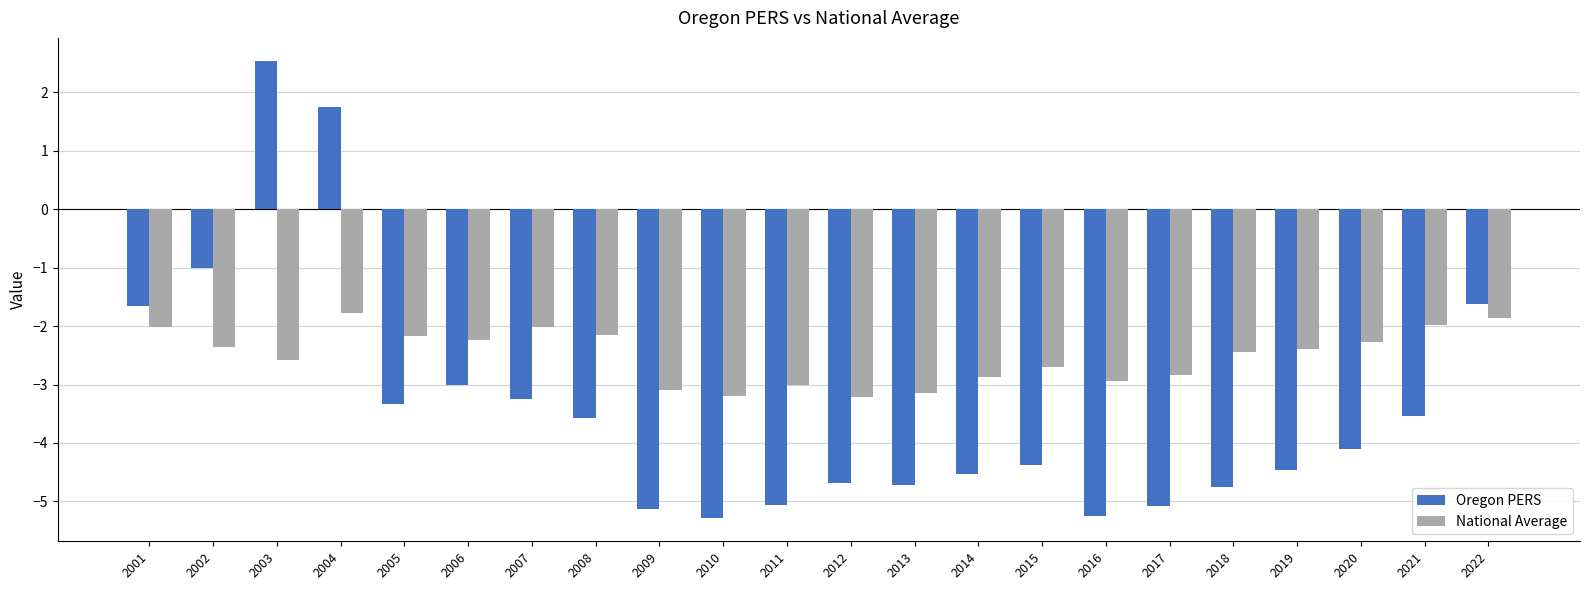

List the series in order of their overall mean, lowest first.

Oregon PERS, National Average